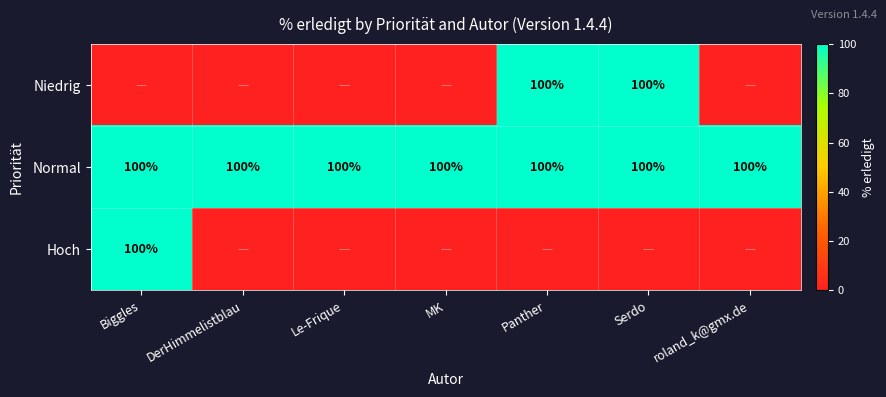

What value does the Normal series have at Le-Frique?

100